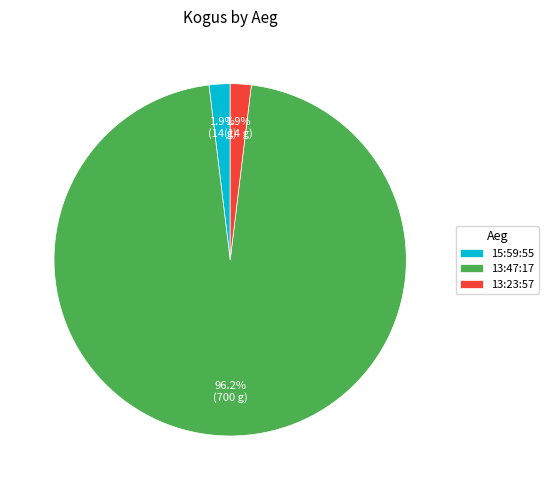

Combined, do 15:59:55 and 13:47:17 account for over 50%?

Yes